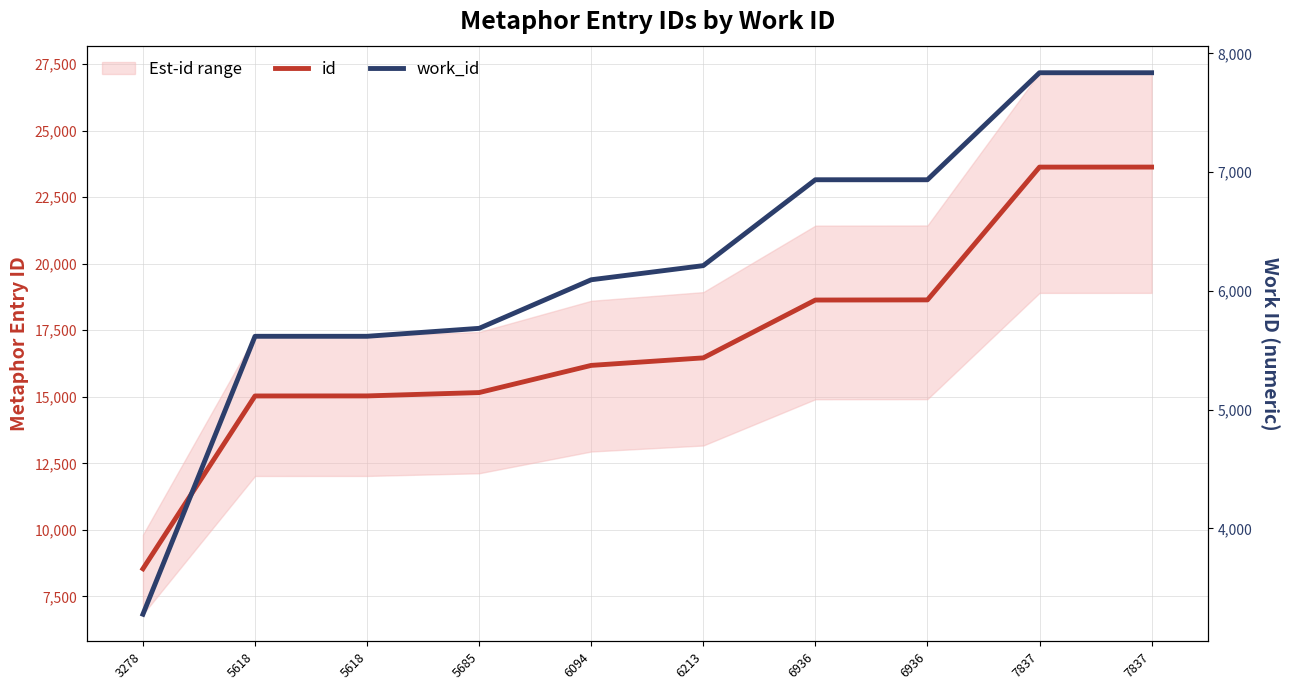

Rank the categories by id value from highest to lowest.

7837, 7837, 6936, 6936, 6213, 6094, 5685, 5618, 5618, 3278